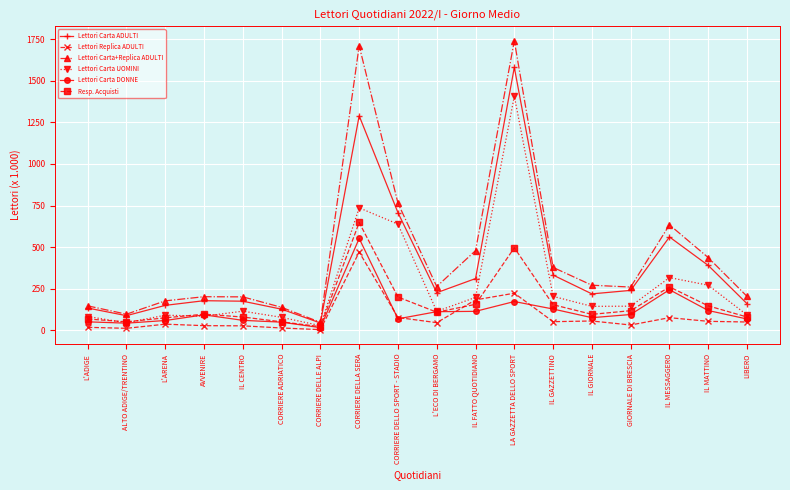

How many lines are shown in the chart?

6